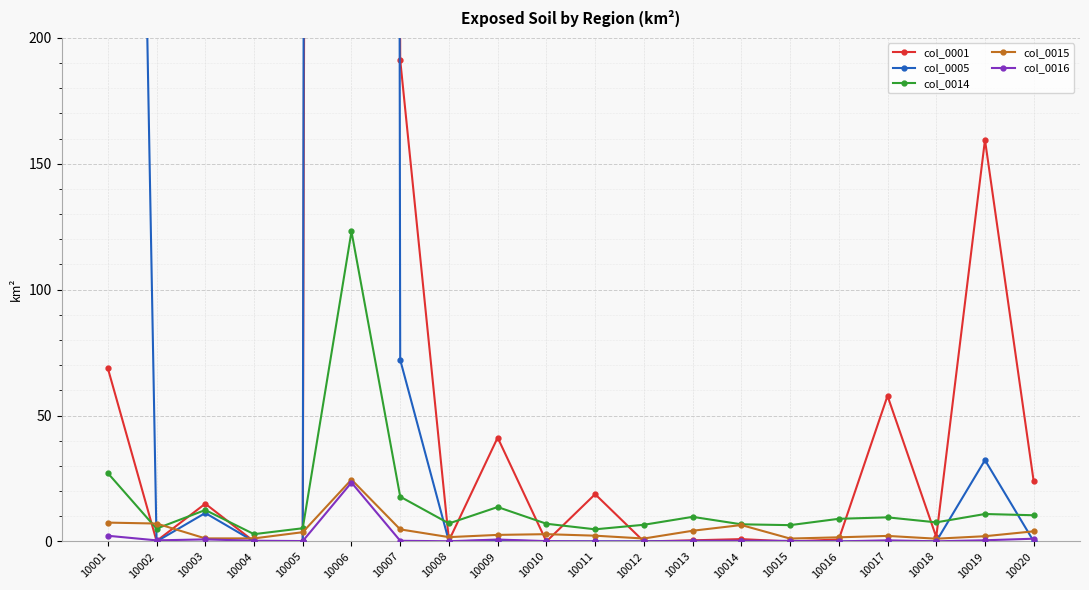

Reading left to right, list all the values displayed in this chart.

col_0001: 10001=68.8	10002=0.2	10003=15.0	10004=0.0	10005=0.0	10006=7402.7	10007=191.3	10008=0.4	10009=41.2	10010=0.0	10011=18.8	10012=0.0	10013=0.5	10014=0.9	10015=0.0	10016=0.8	10017=57.8	10018=1.8	10019=159.5	10020=23.8
col_0005: 10001=1056.3	10002=0.0	10003=11.3	10004=0.0	10005=0.0	10006=11327.0	10007=72.2	10008=0.0	10009=0.5	10010=0.0	10011=0.0	10012=0.0	10013=0.2	10014=0.0	10015=0.0	10016=0.0	10017=0.0	10018=0.0	10019=32.3	10020=0.0
col_0014: 10001=27.2	10002=5.1	10003=12.5	10004=2.9	10005=5.2	10006=123.1	10007=17.8	10008=7.2	10009=13.7	10010=7.0	10011=4.8	10012=6.6	10013=9.8	10014=6.8	10015=6.5	10016=9.0	10017=9.6	10018=7.6	10019=10.9	10020=10.4
col_0015: 10001=7.5	10002=7.1	10003=1.2	10004=1.2	10005=3.7	10006=24.6	10007=4.8	10008=1.7	10009=2.6	10010=2.9	10011=2.3	10012=1.2	10013=4.3	10014=6.5	10015=1.2	10016=1.7	10017=2.2	10018=1.1	10019=2.1	10020=4.0
col_0016: 10001=2.3	10002=0.4	10003=0.8	10004=0.3	10005=0.2	10006=23.4	10007=0.3	10008=0.1	10009=0.8	10010=0.1	10011=0.0	10012=0.0	10013=0.3	10014=0.3	10015=0.2	10016=0.0	10017=0.4	10018=0.1	10019=0.5	10020=1.1